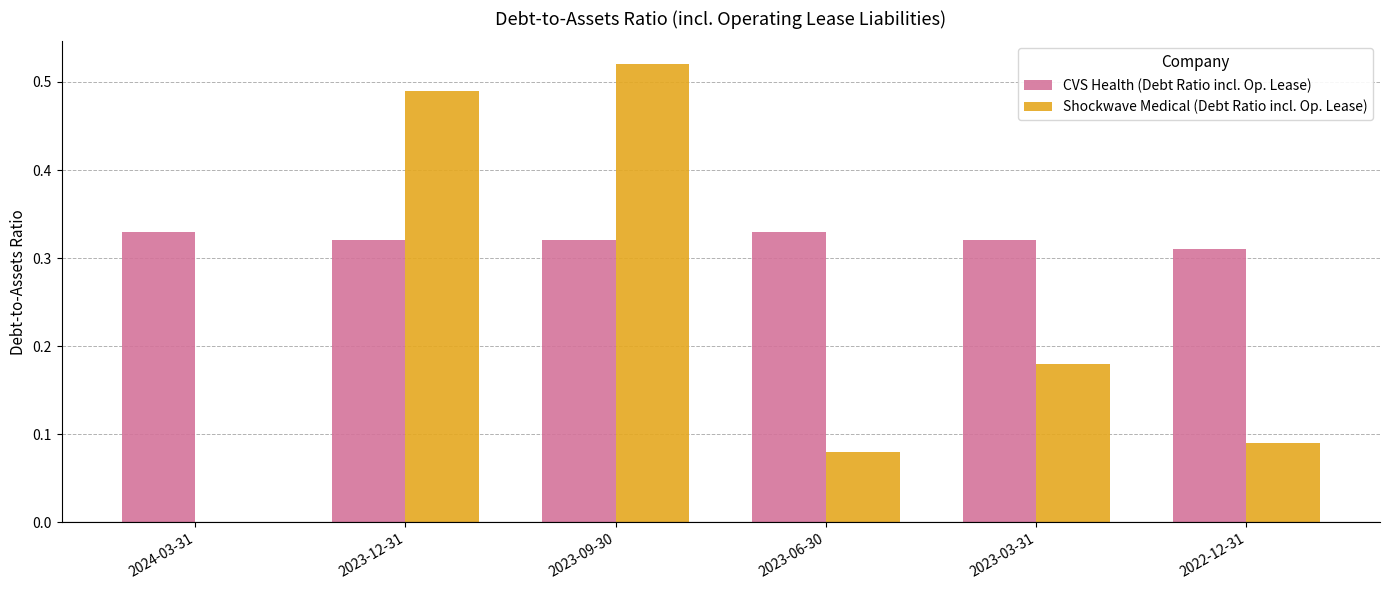

True or false: Shockwave Medical (Debt Ratio incl. Op. Lease) has a value of 0.9 at 2023-09-30.

False